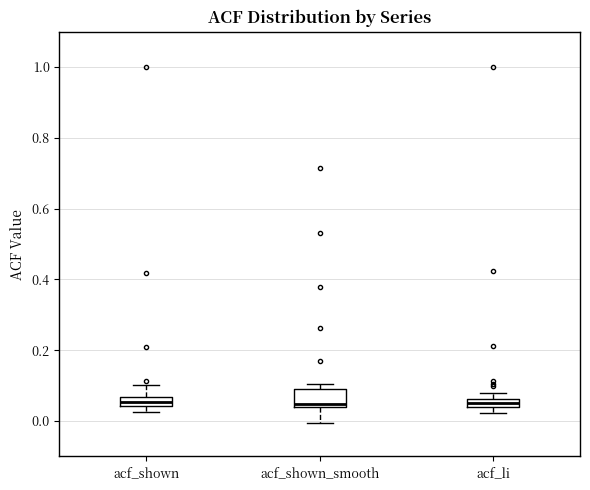

Where is the lower edge of the box for acf_li on the y-axis? The values are not printed on the chart, so give them approximately, as read against the axis.

0.04